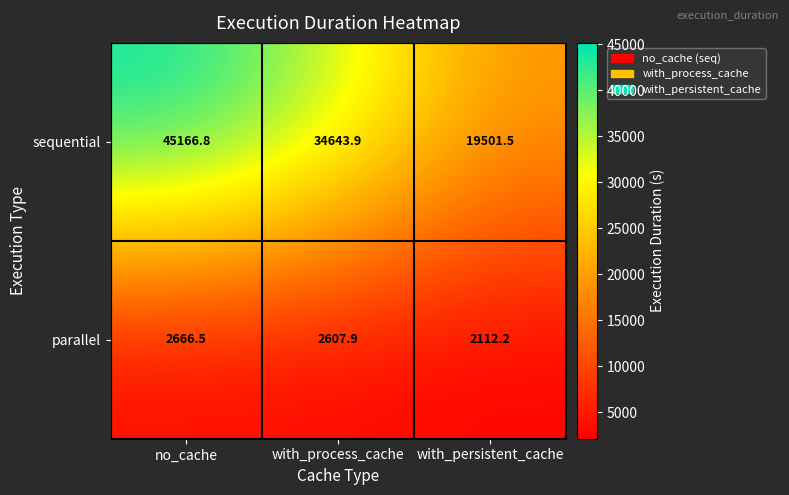

Reading left to right, extract all data points from this chart.

sequential: no_cache=45166.8	with_process_cache=34643.9	with_persistent_cache=19501.5
parallel: no_cache=2666.5	with_process_cache=2607.9	with_persistent_cache=2112.2